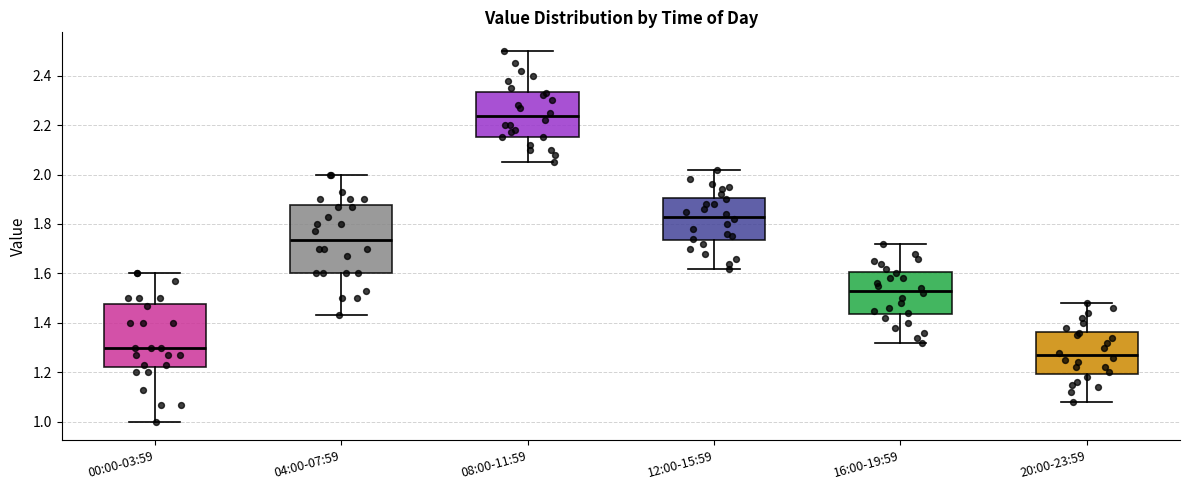

Reading left to right, read every box against the y-axis: the position of its median line, the range the box covers, and the ends of its whiskers. The values are not printed on the chart, so give them approximately, as read against the axis.

00:00-03:59: median 1.30, box 1.22 to 1.48, whiskers 1.00 to 1.60
04:00-07:59: median 1.74, box 1.60 to 1.88, whiskers 1.44 to 2.00
08:00-11:59: median 2.24, box 2.16 to 2.34, whiskers 2.06 to 2.50
12:00-15:59: median 1.84, box 1.74 to 1.90, whiskers 1.62 to 2.02
16:00-19:59: median 1.54, box 1.44 to 1.60, whiskers 1.32 to 1.72
20:00-23:59: median 1.28, box 1.20 to 1.36, whiskers 1.08 to 1.48